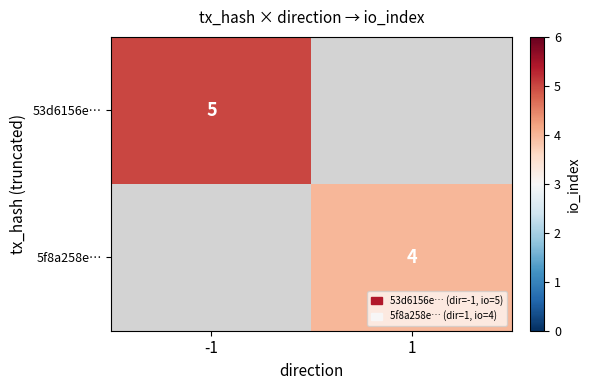

Is it true that 53d6156e… equals 5 at -1?

True